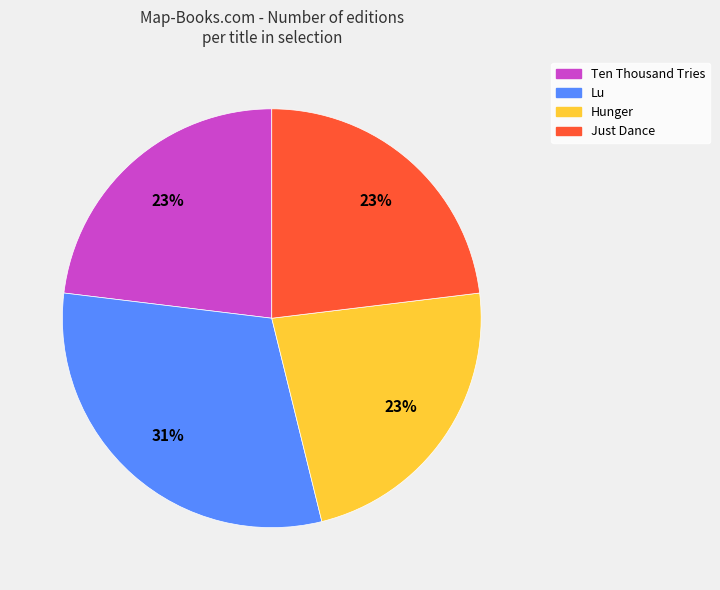

Is it true that Ten Thousand Tries is 23% of the pie?

True